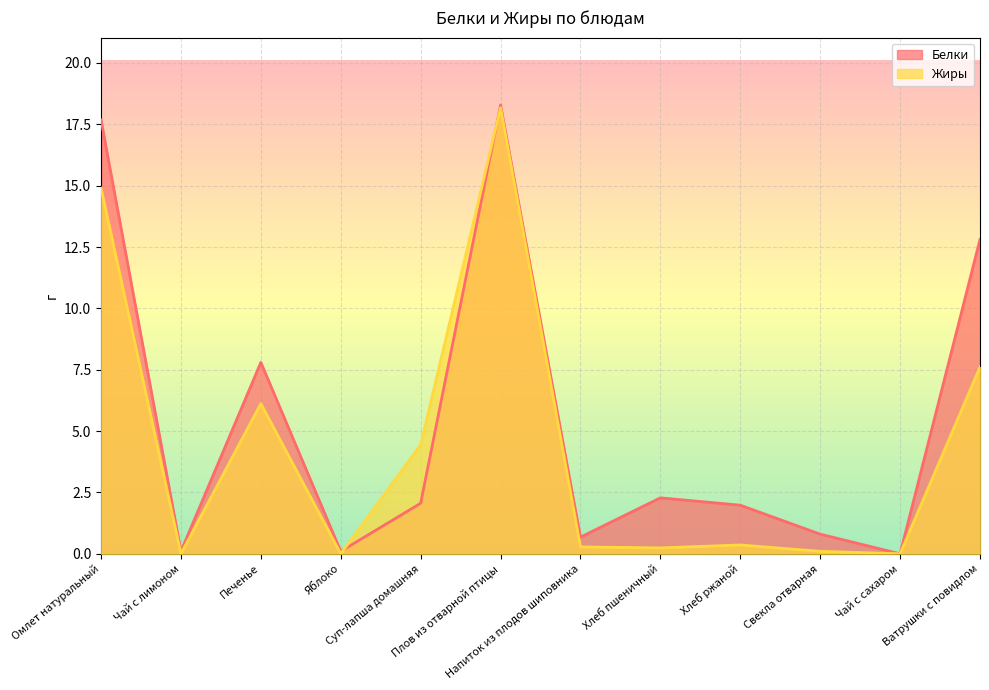

True or false: Белки and Жиры intersect in this chart.

True